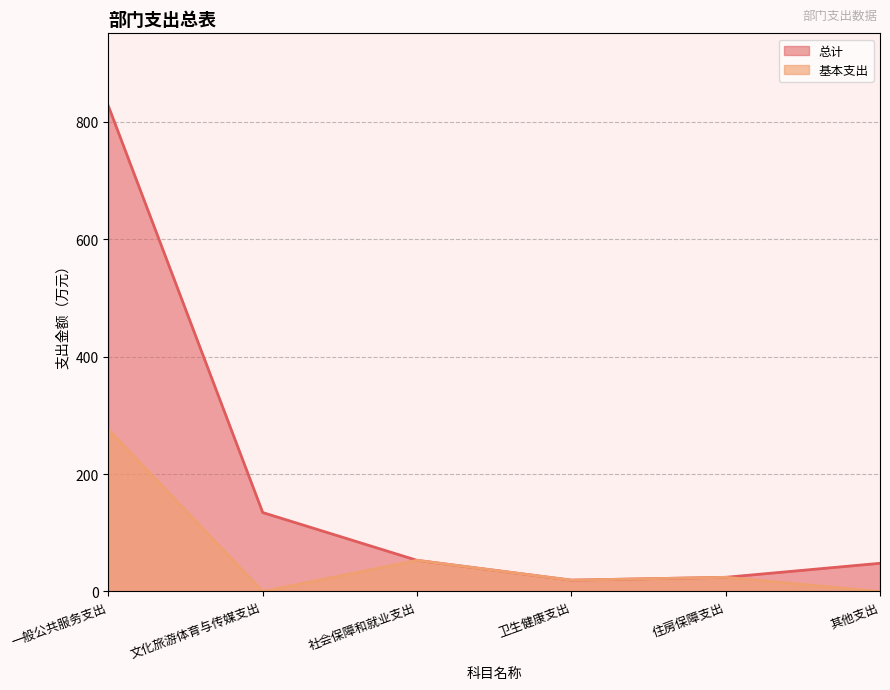

How many values in the 总计 series exceed 53?

3